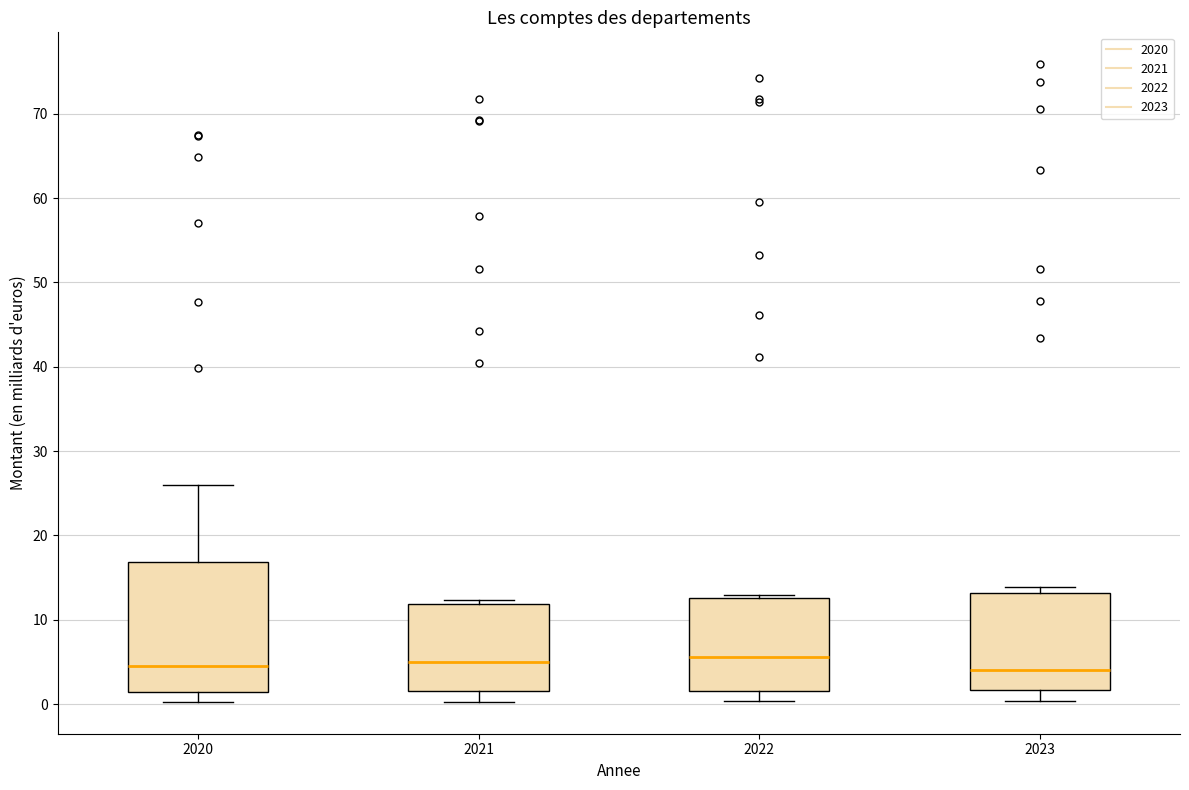

Reading left to right, transcribe this box plot: for each box, give where its median line is, the range the box spans, and where its two whiskers end, as read against the y-axis. The values are not printed on the chart, so give them approximately, as read against the axis.

2020: median 5, box 1 to 17, whiskers 0 to 26
2021: median 5, box 2 to 12, whiskers 0 to 12 (just above the box's upper edge)
2022: median 6, box 2 to 13, whiskers 0 to 13 (just above the box's upper edge)
2023: median 4, box 2 to 13, whiskers 0 to 14